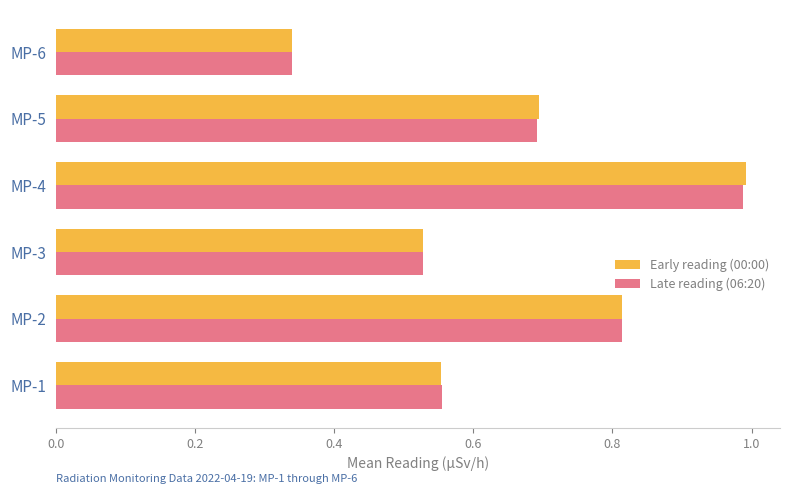

At which category is the sum across all series the highest?

MP-4